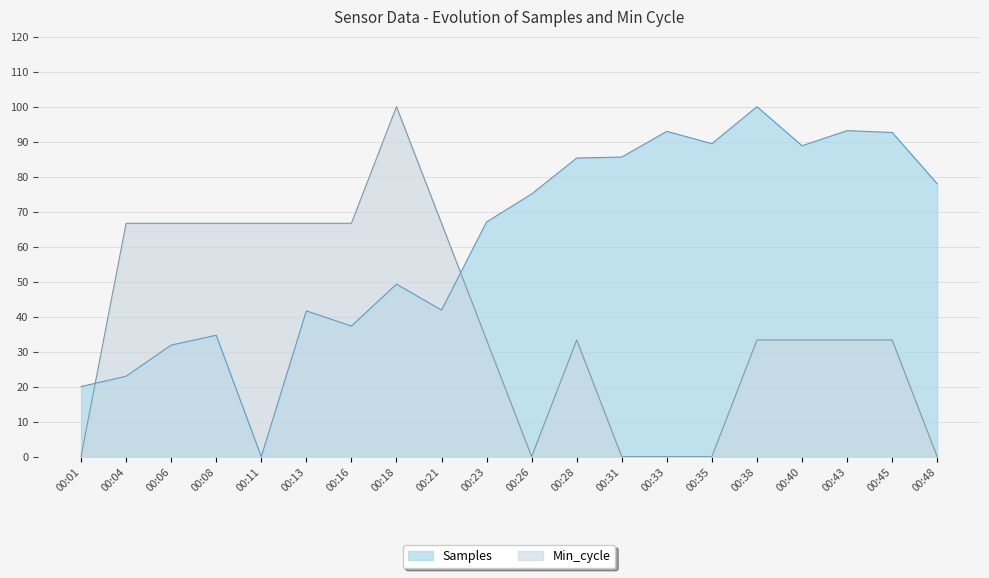

What is the greatest value displayed?

100.0